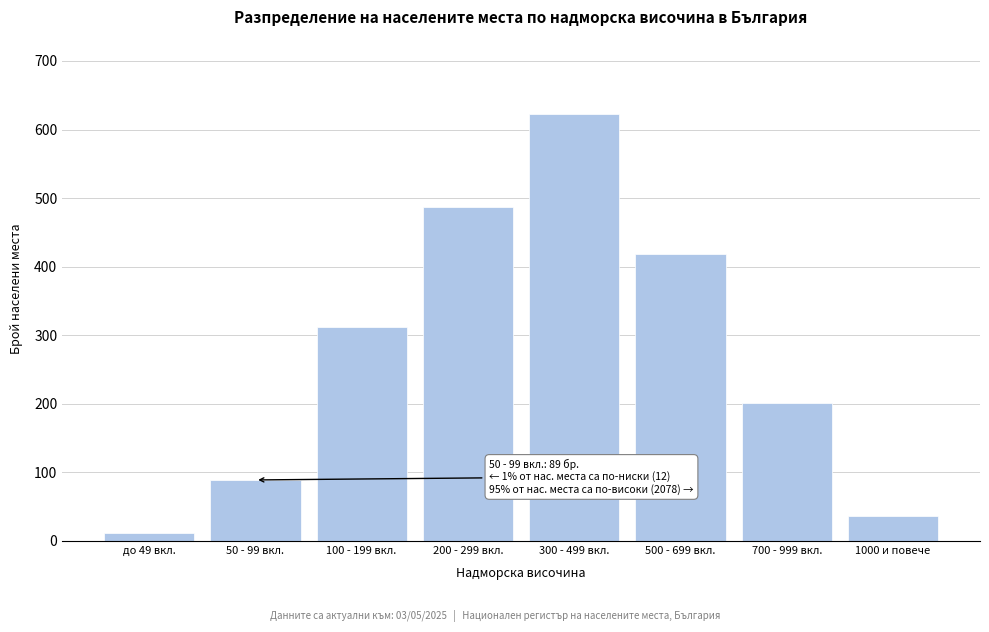

Reading left to right, transcribe all the data shown in this chart.

до 49 вкл.=12	50 - 99 вкл.=89	100 - 199 вкл.=312	200 - 299 вкл.=487	300 - 499 вкл.=623	500 - 699 вкл.=418	700 - 999 вкл.=201	1000 и повече=37